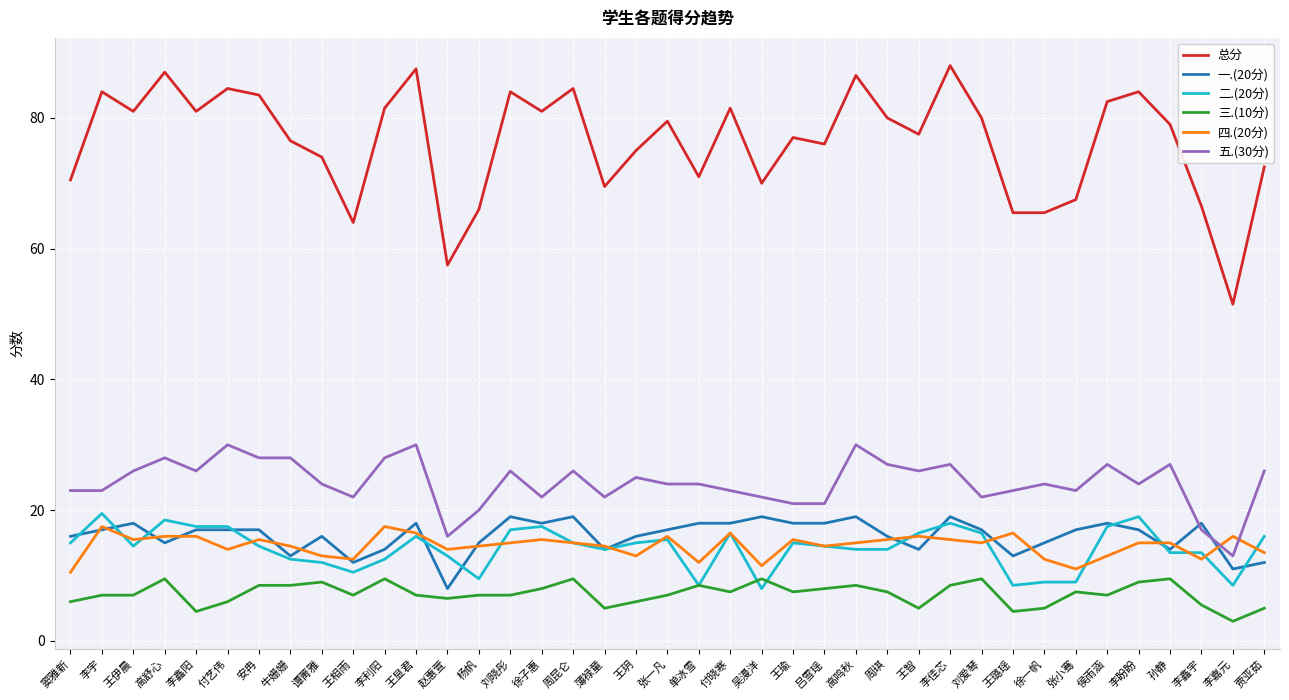

Does the chart have visible grid lines?

Yes